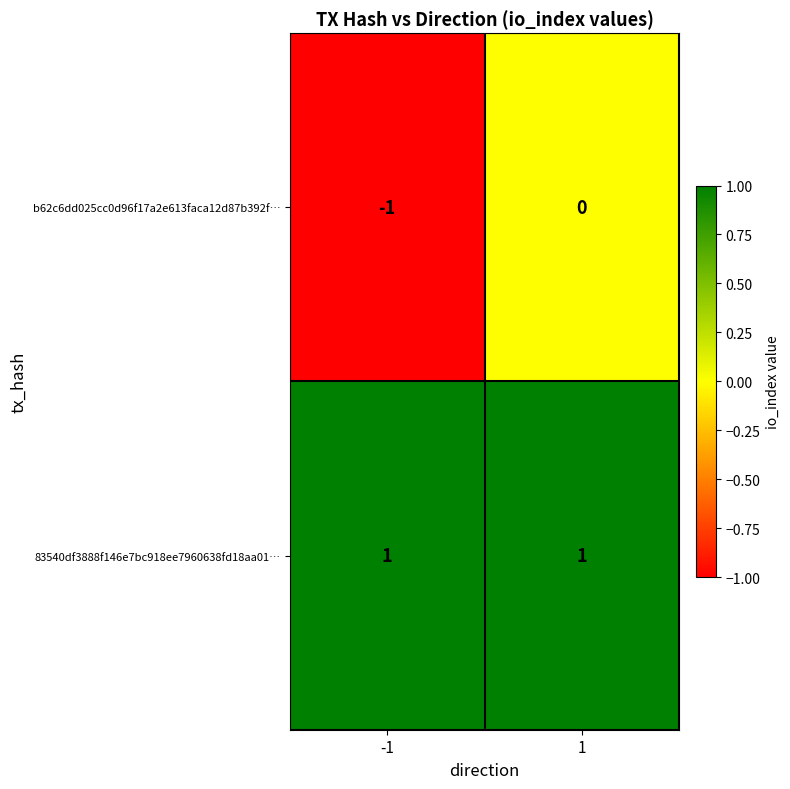

Is the value of 83540df3888f146e7bc918ee7960638fd18aa01… at -1 greater than the value of b62c6dd025cc0d96f17a2e613faca12d87b392f… at -1?

Yes